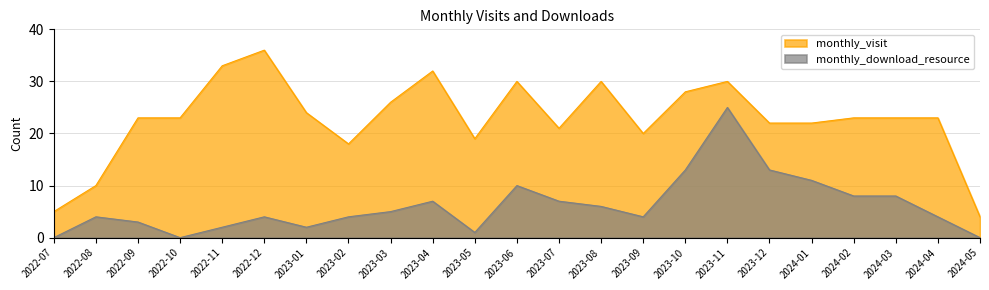

What is the average value of the monthly_visit series?

23